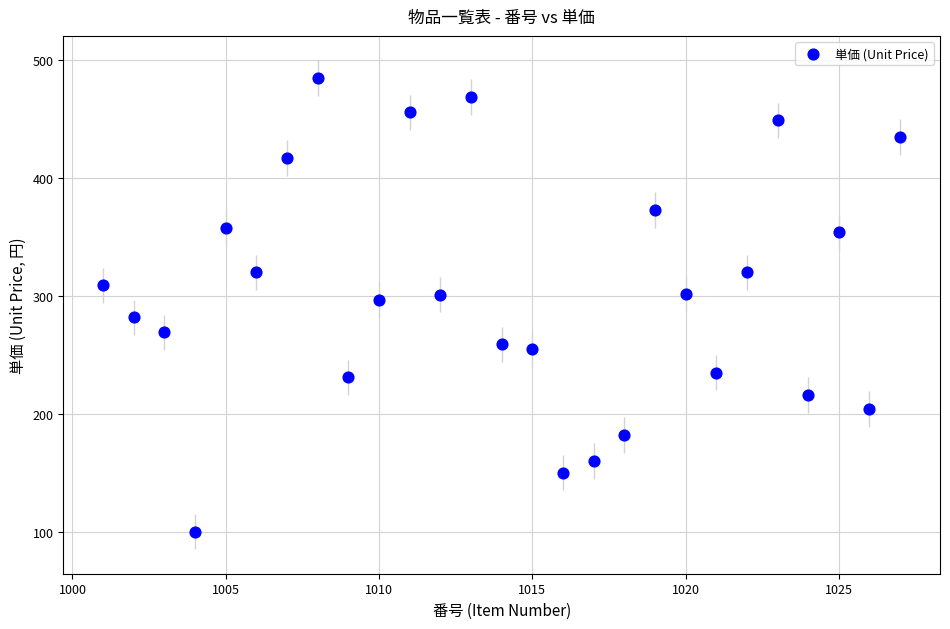

What is the range of Y values (max minus min)?

385